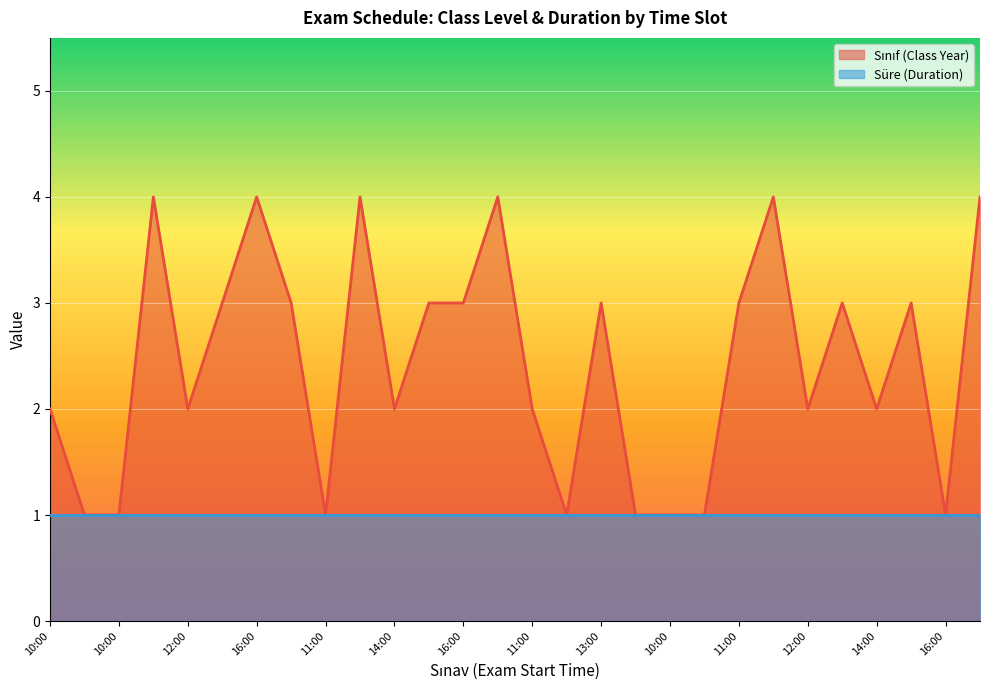

How many points are higher than both their immediate neighbors (excluding endpoints)?

8